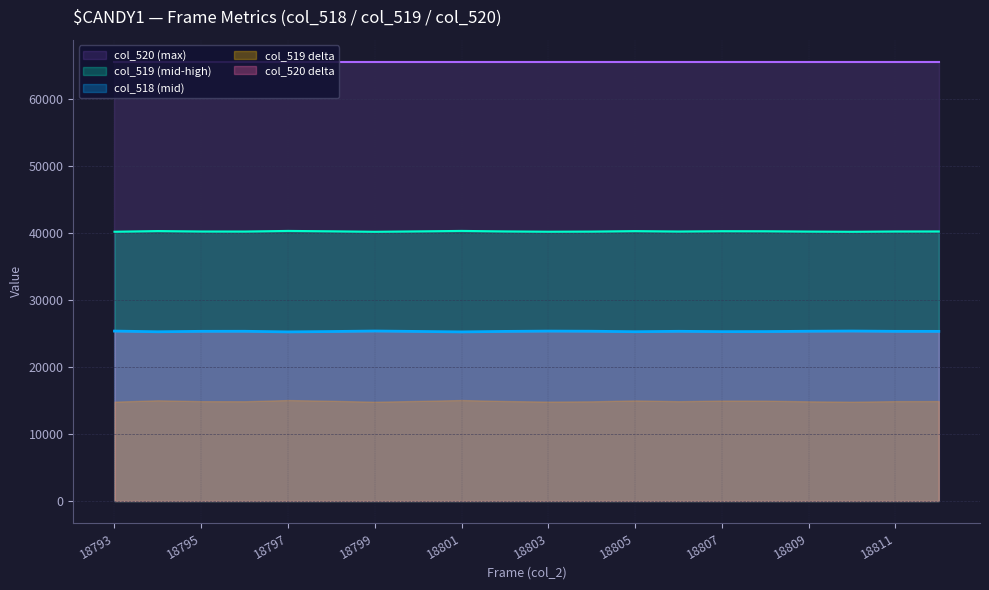

Reading left to right, list all the values displayed in this chart.

col_2 (frame): 18793=18793	18794=18794	18795=18795	18796=18796	18797=18797	18798=18798	18799=18799	18800=18800	18801=18801	18802=18802	18803=18803	18804=18804	18805=18805	18806=18806	18807=18807	18808=18808	18809=18809	18810=18810	18811=18811	18812=18812
Series A: 18793=25355	18794=25254	18795=25318	18796=25325	18797=25235	18798=25290	18799=25363	18800=25300	18801=25234	18802=25307	18803=25352	18804=25331	18805=25262	18806=25321	18807=25273	18808=25282	18809=25331	18810=25361	18811=25316	18812=25312
Series B: 18793=40180	18794=40281	18795=40217	18796=40210	18797=40300	18798=40245	18799=40172	18800=40235	18801=40301	18802=40228	18803=40183	18804=40204	18805=40273	18806=40214	18807=40262	18808=40253	18809=40204	18810=40174	18811=40219	18812=40223
Series C: 18793=65535	18794=65535	18795=65535	18796=65535	18797=65535	18798=65535	18799=65535	18800=65535	18801=65535	18802=65535	18803=65535	18804=65535	18805=65535	18806=65535	18807=65535	18808=65535	18809=65535	18810=65535	18811=65535	18812=65535
Series D: 18793=0	18794=0	18795=0	18796=0	18797=0	18798=0	18799=0	18800=0	18801=0	18802=0	18803=0	18804=0	18805=0	18806=0	18807=0	18808=0	18809=0	18810=0	18811=0	18812=0
Series E: 18793=18793	18794=18794	18795=18795	18796=18796	18797=18797	18798=18798	18799=18799	18800=18800	18801=18801	18802=18802	18803=18803	18804=18804	18805=18805	18806=18806	18807=18807	18808=18808	18809=18809	18810=18810	18811=18811	18812=18812